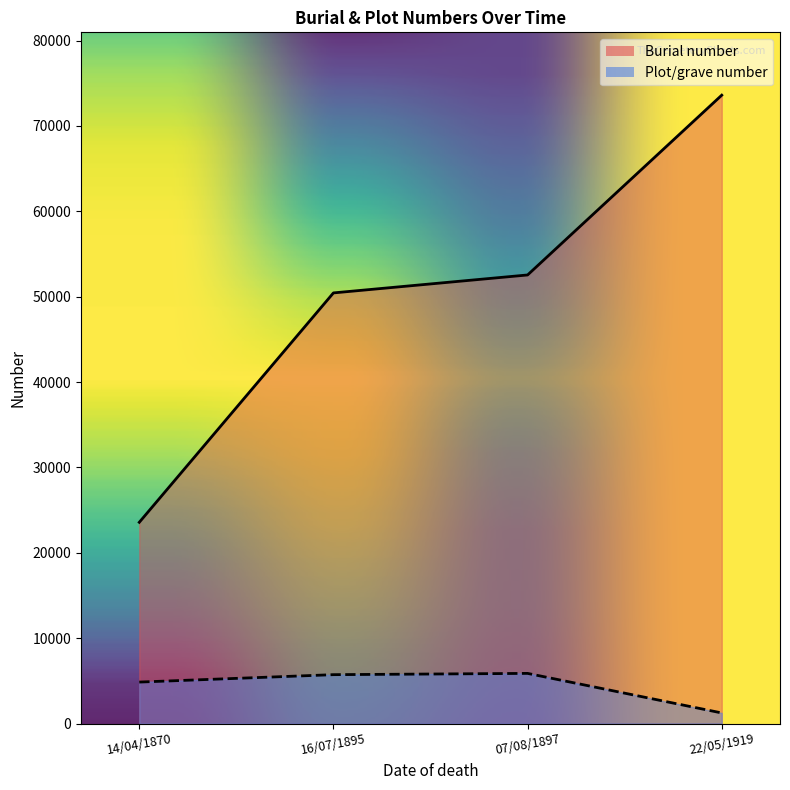

What is the value of the Plot/grave number point at the 2nd from the left?

5724